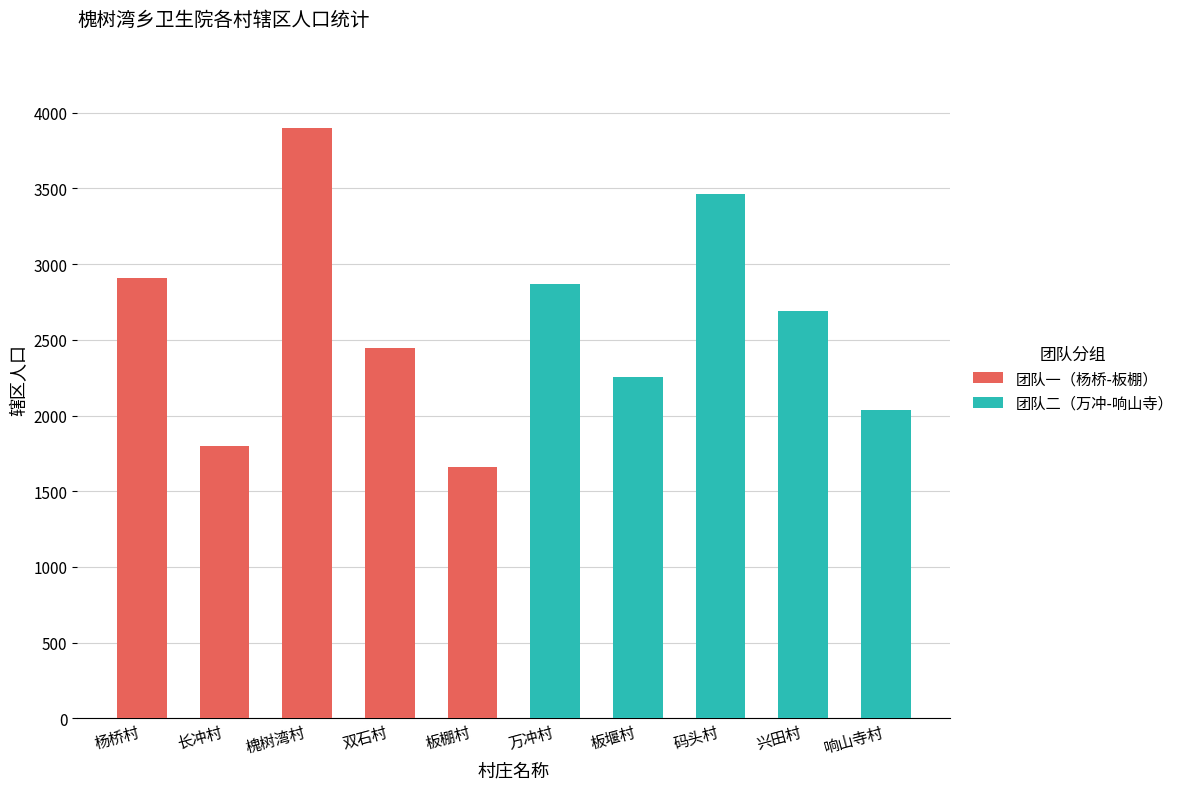

How many values in the 团队二（万冲-响山寺） series are below 2688?

2